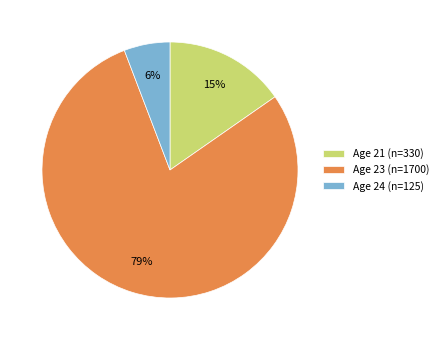

What percentage is the Age 24 (n=125) slice, to the nearest percent?

6%